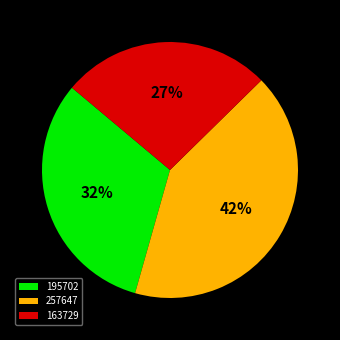

How many slices are in this pie chart?

3